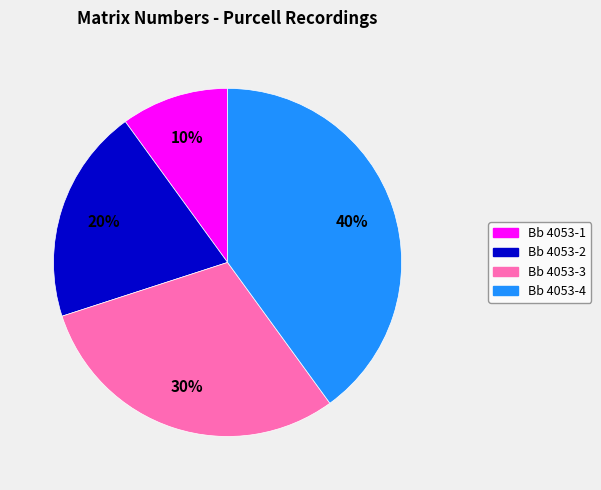

Which slice is the smallest?

Bb 4053-1